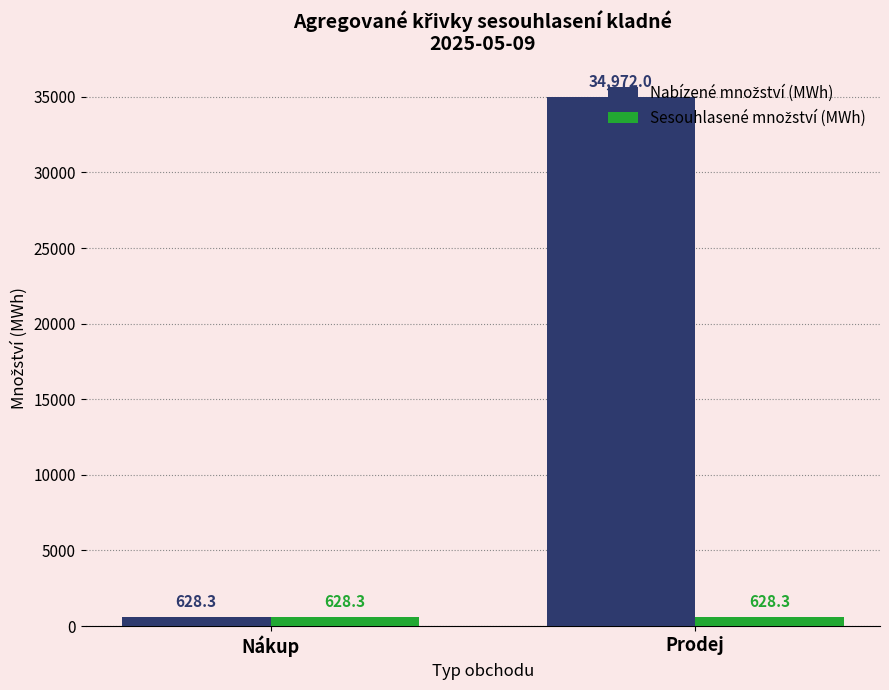

Count the number of categories in the chart.

2